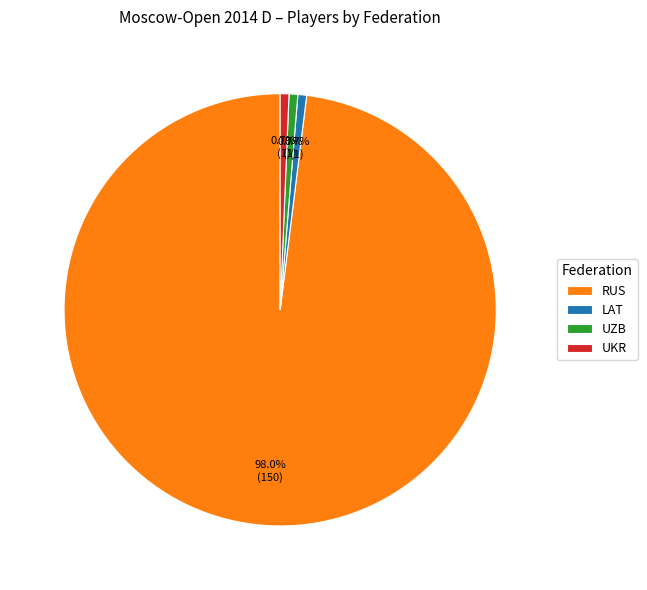

Does RUS represent more than half of the total?

Yes